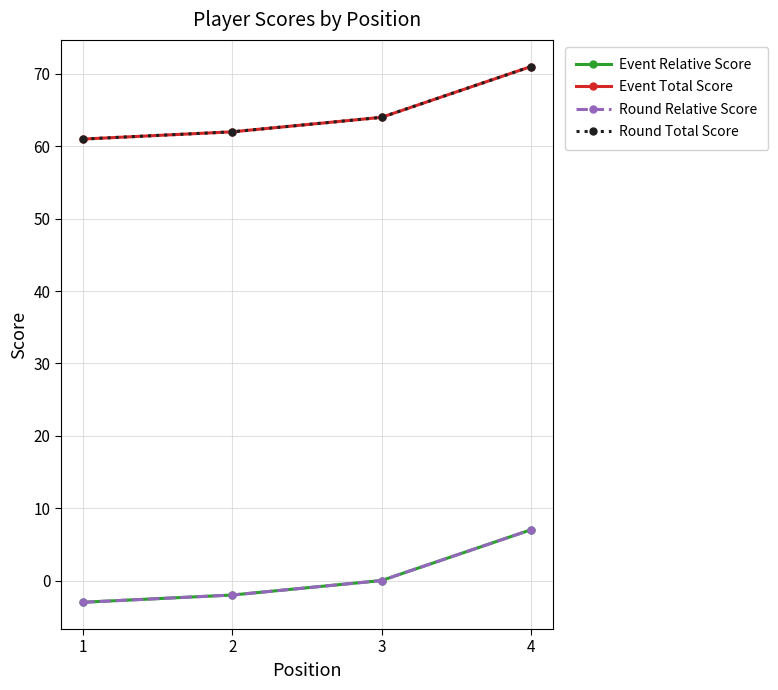

Does the chart have visible grid lines?

Yes